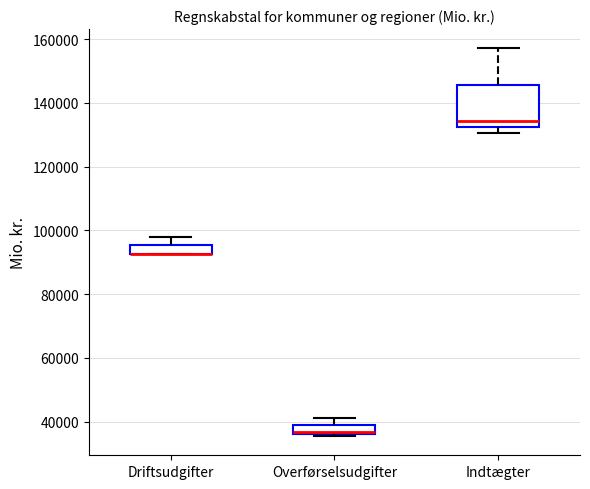

Which box is the tallest, from its lower edge to its upper edge?

Indtægter